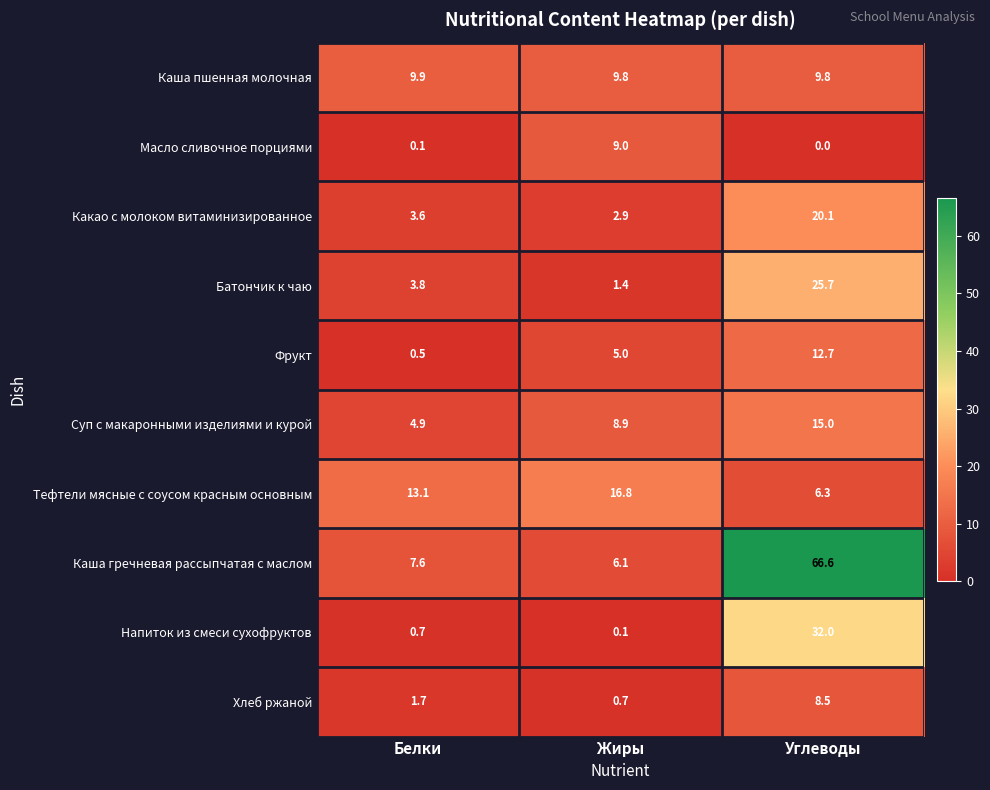

Read the Тефтели мясные с соусом красным основным value at Жиры.

16.8